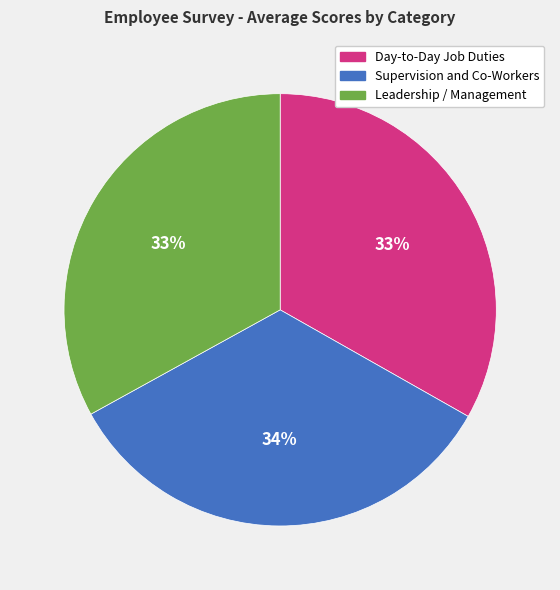

How many slices are in this pie chart?

3